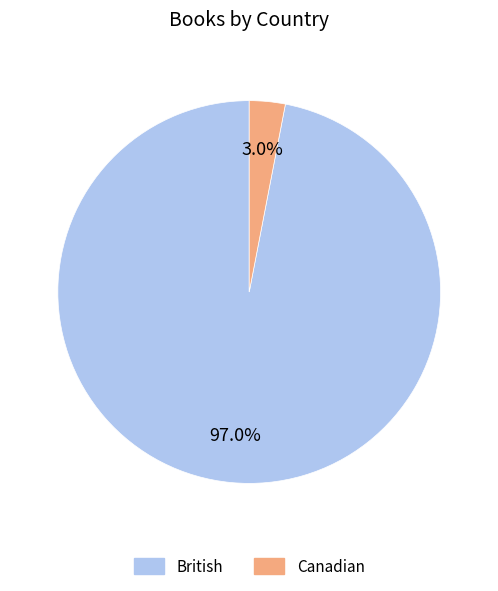

Which slice is the smallest?

Canadian